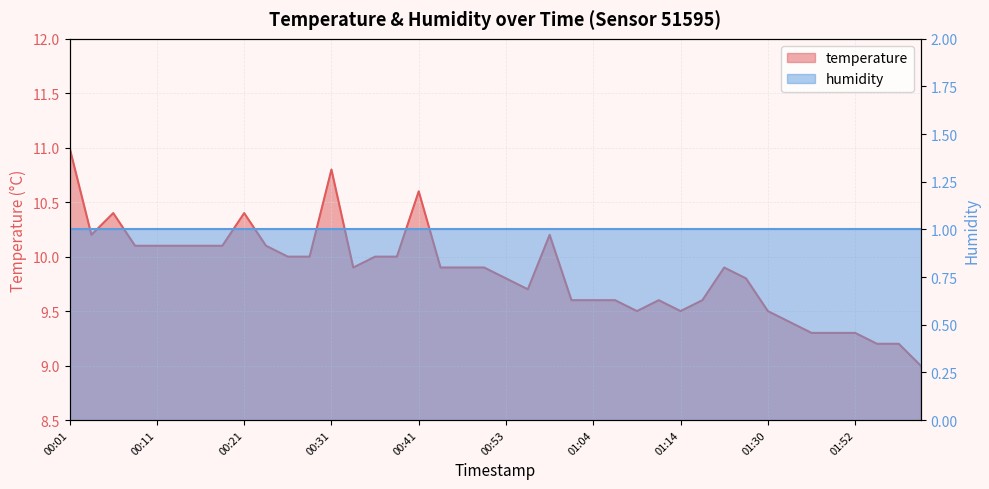

True or false: there are more than 0 points higher than both neighbors.

True